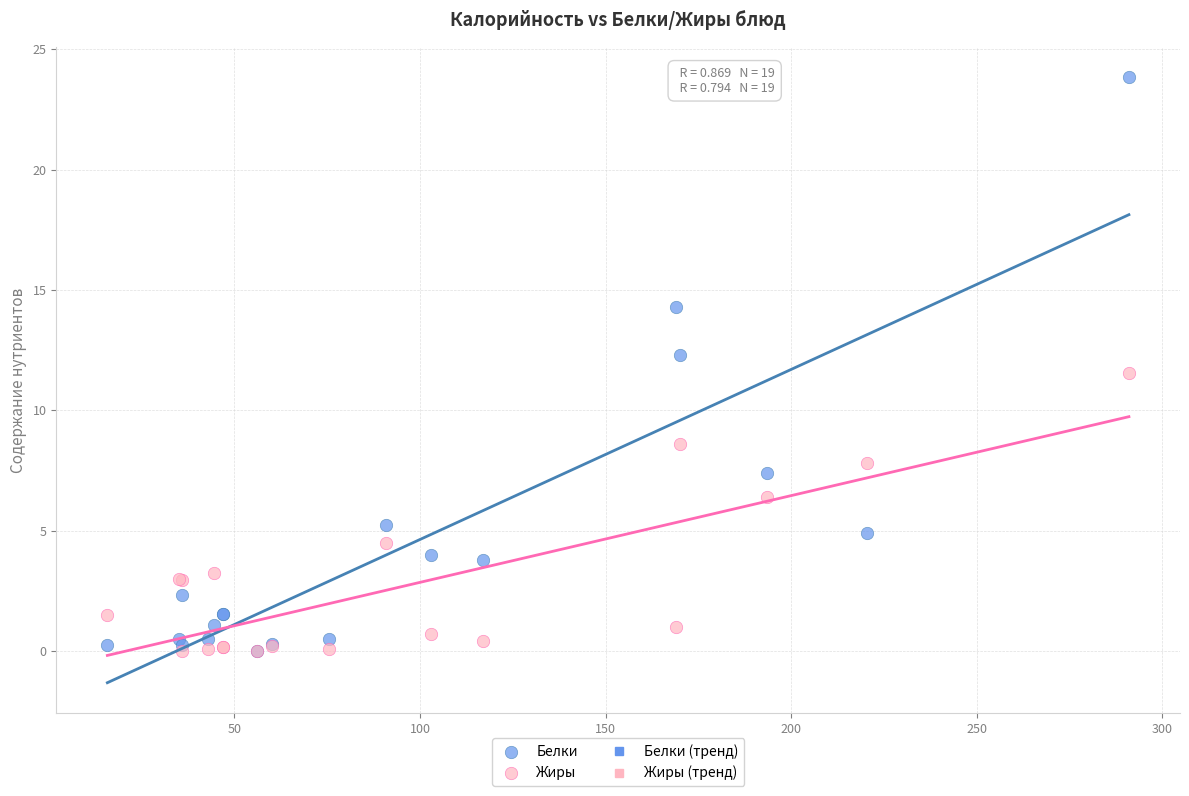

Across all series, what Y value is closest to 11?

11.6